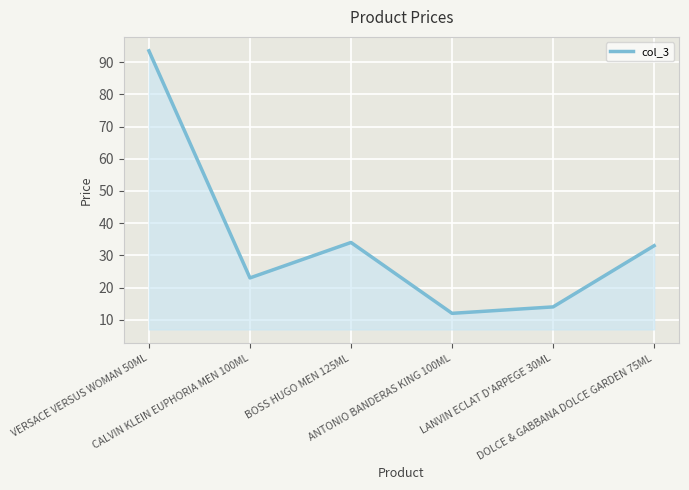

What is the difference between the maximum and minimum values?

81.5